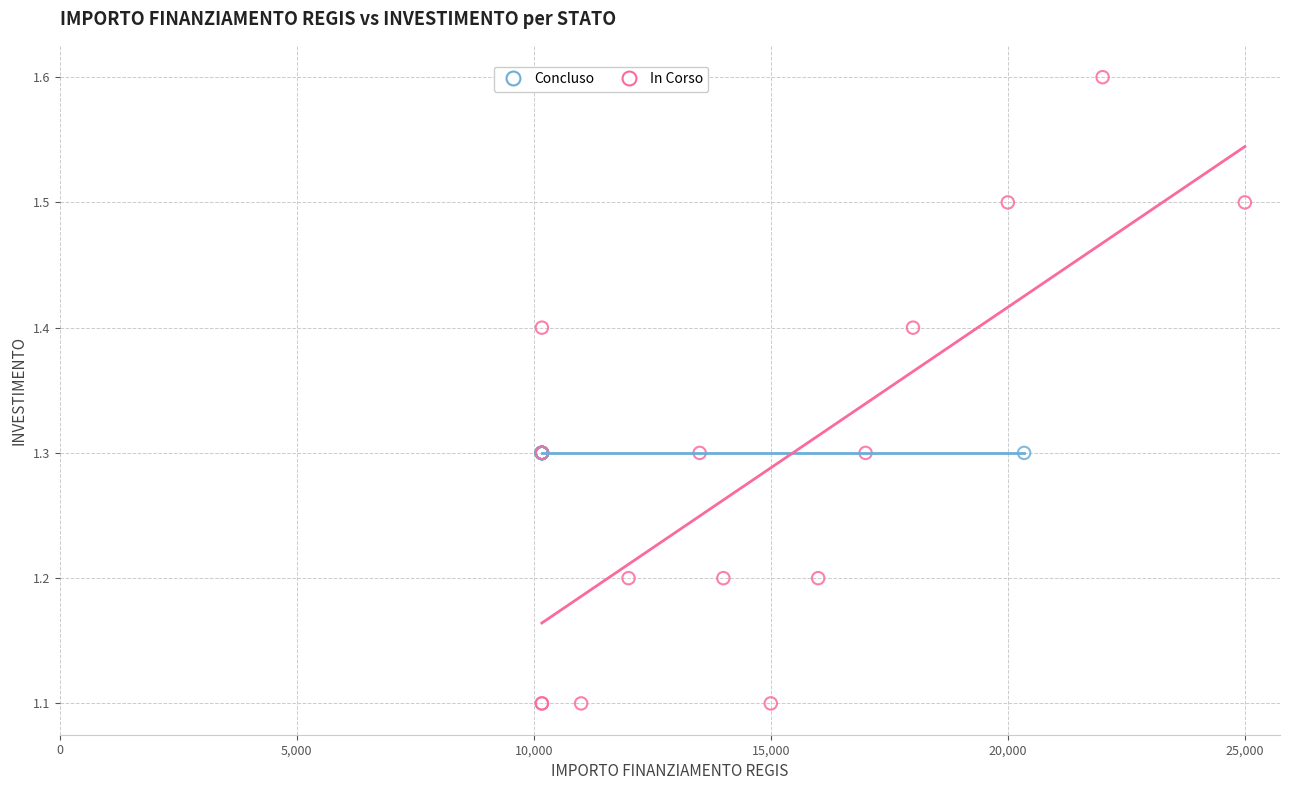

Which series reaches the maximum Y coordinate?

In Corso